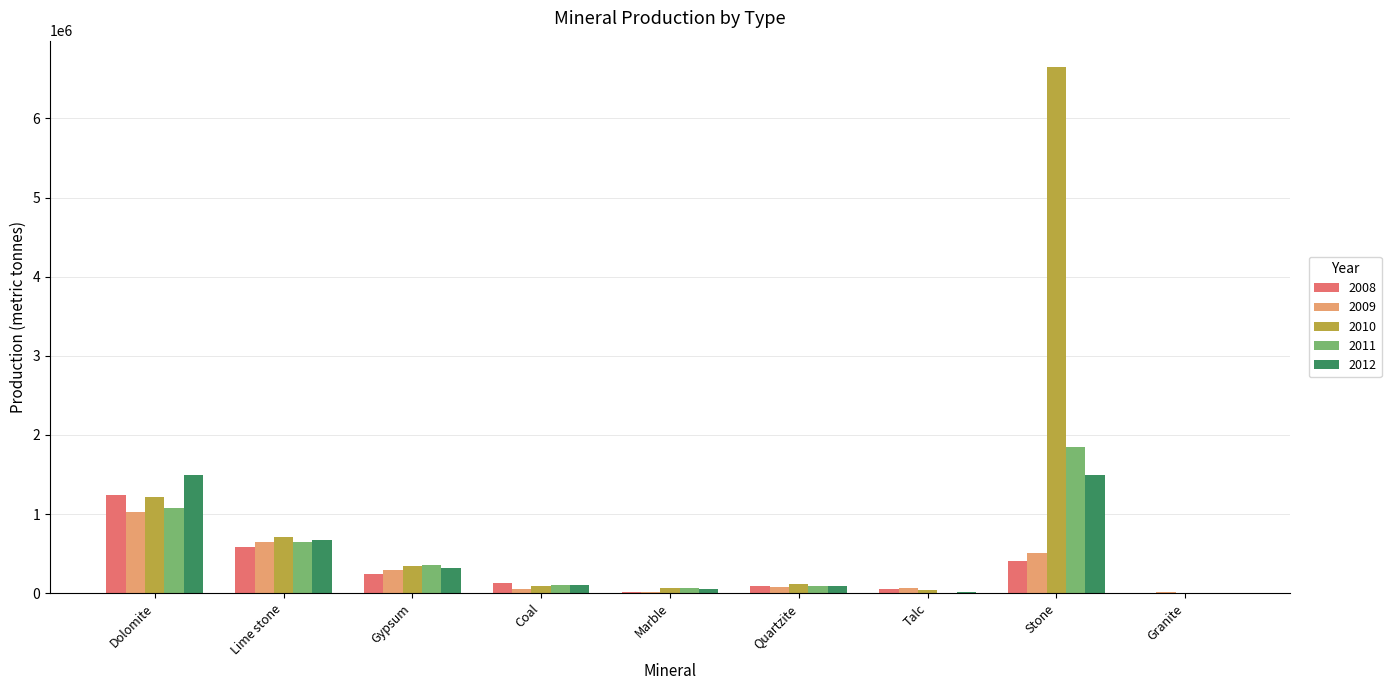

What is the sum of all 2009 values?

2719511.5